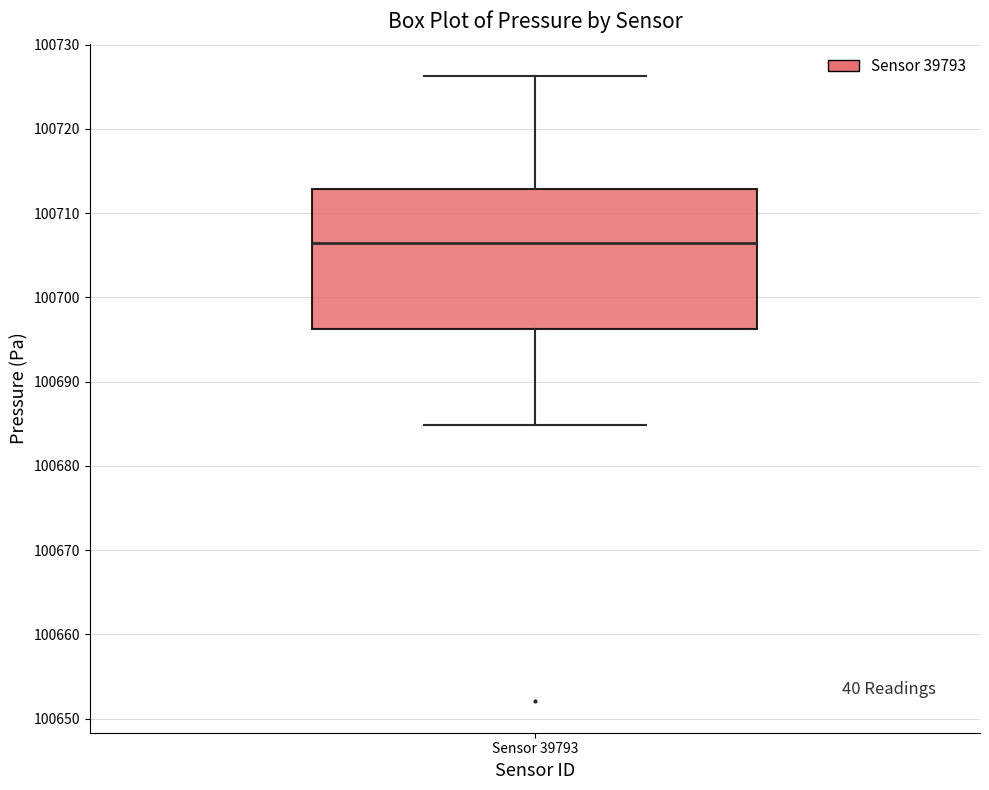

Read this box plot against the y-axis: the position of the median line, the range covered by the box, and the ends of both whiskers. The values are not printed on the chart, so give them approximately, as read against the axis.

median 100706, box 100696 to 100713, whiskers 100685 to 100726